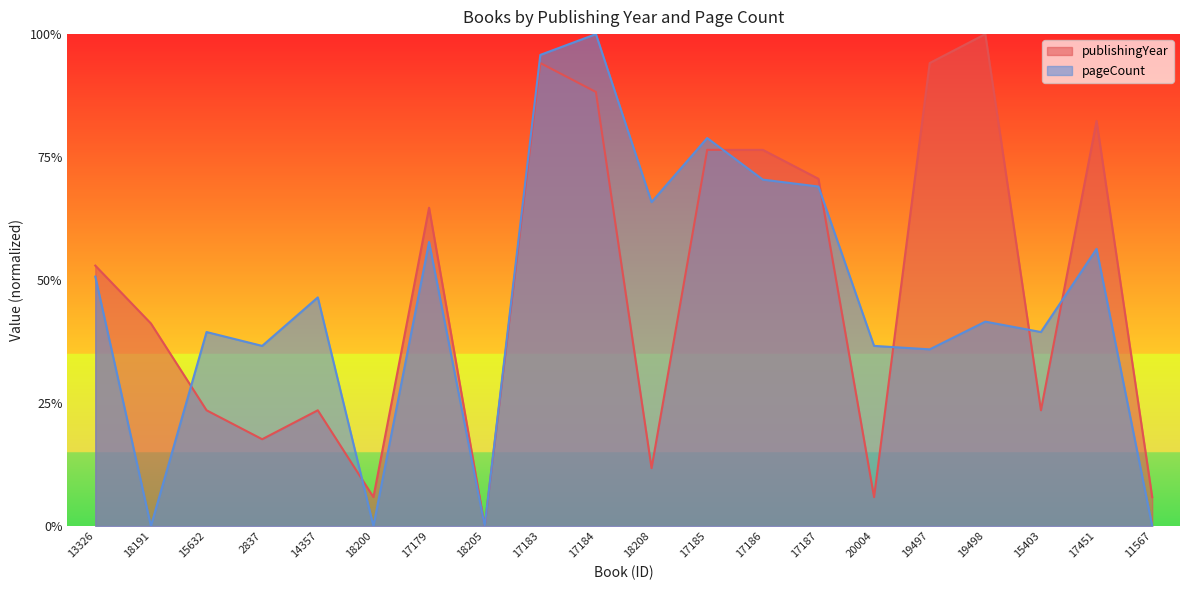

List the labels in order of value, largest first.

19498, 17183, 19497, 17184, 17451, 17185, 17186, 17187, 17179, 13326, 18191, 15632, 14357, 15403, 2837, 18208, 18200, 20004, 11567, 18205